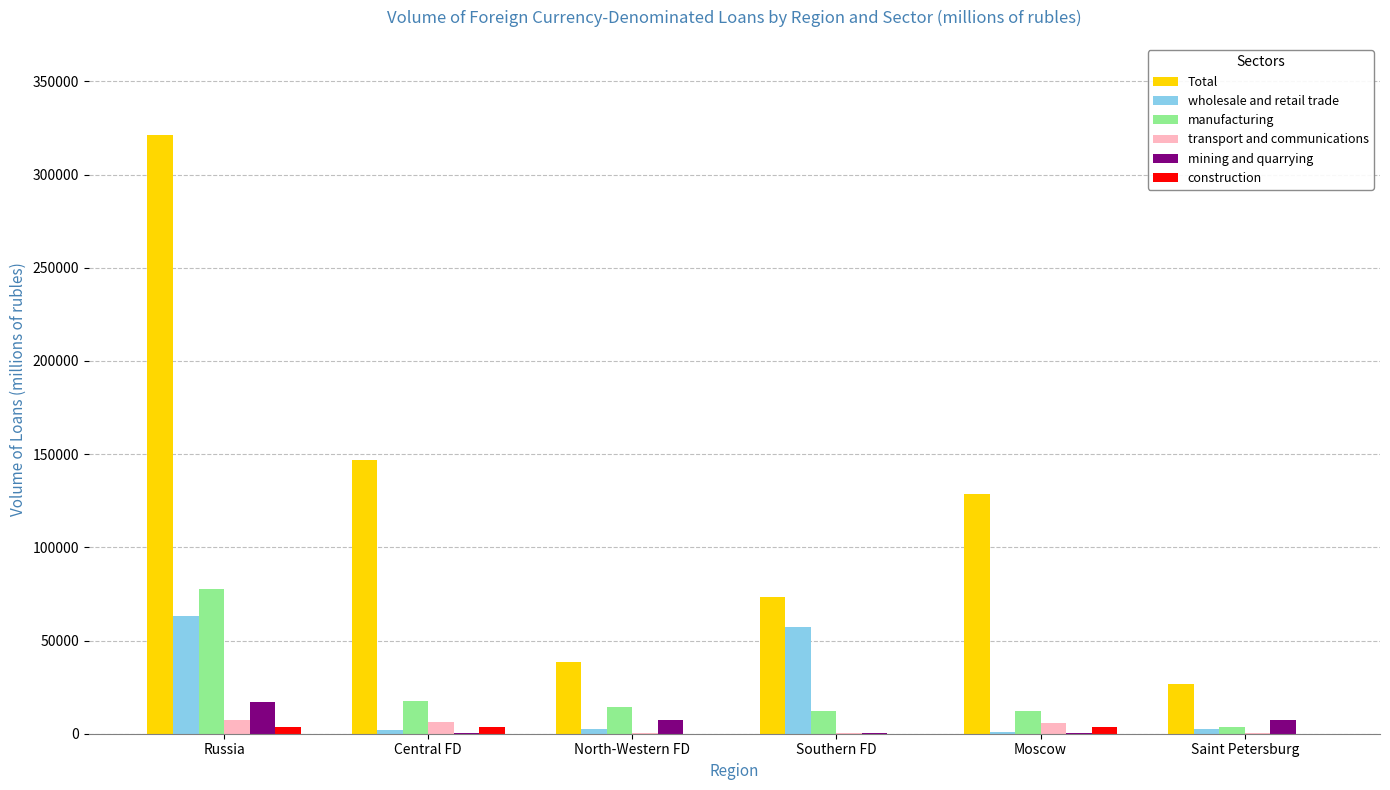

What is the sum of all mining and quarrying values?

32363